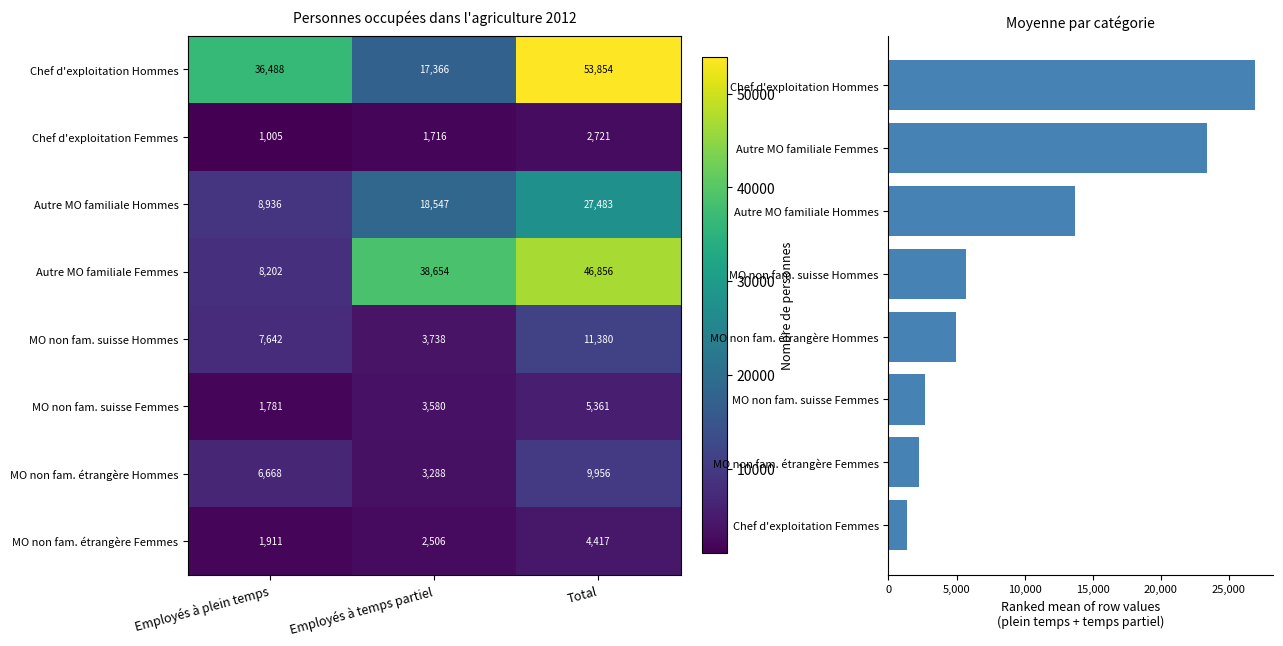

What is the highest value of the Chef d'exploitation Femmes series?

2721